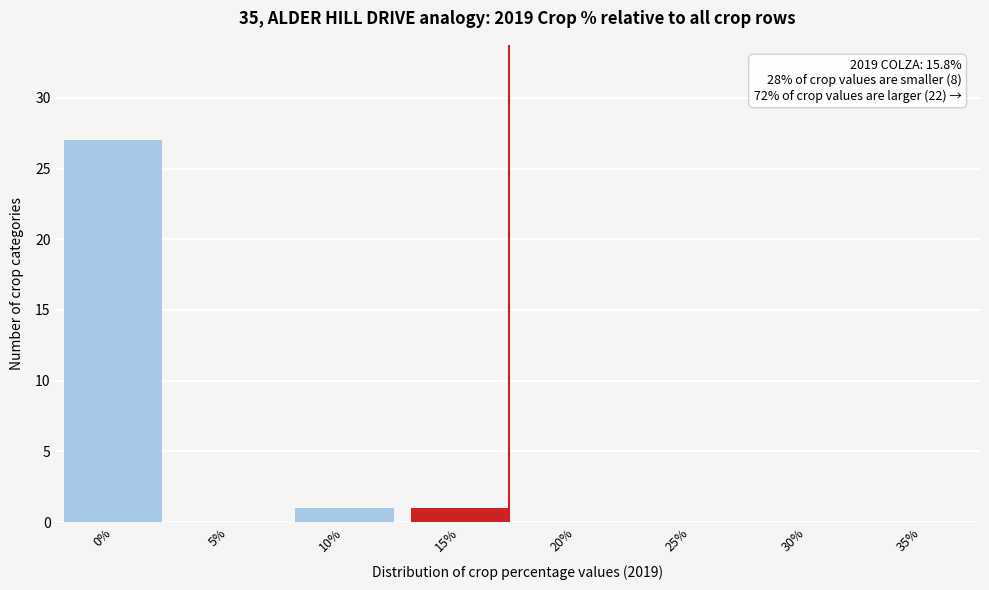

Reading right to left, extract all data points from this chart.

35%=0	30%=0	25%=0	20%=0	15%=1	10%=1	5%=0	0%=27